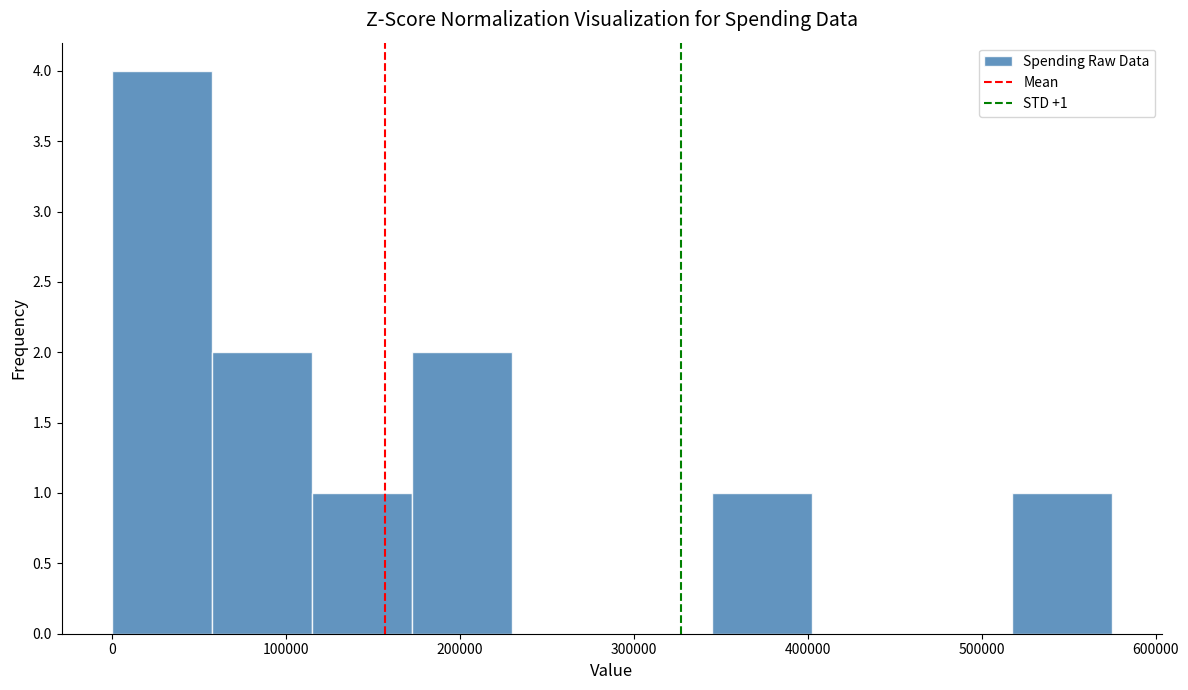

Over which range of the x-axis is the bar tallest?

0 to 60000